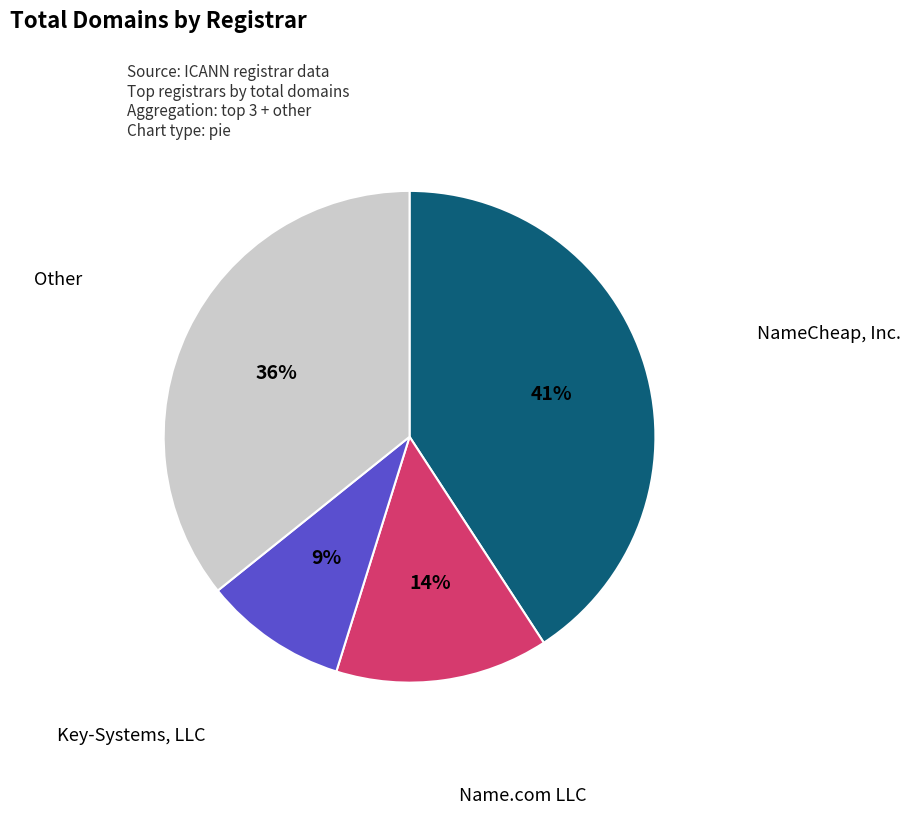

To the nearest percent, what is the average slice percentage?

25%